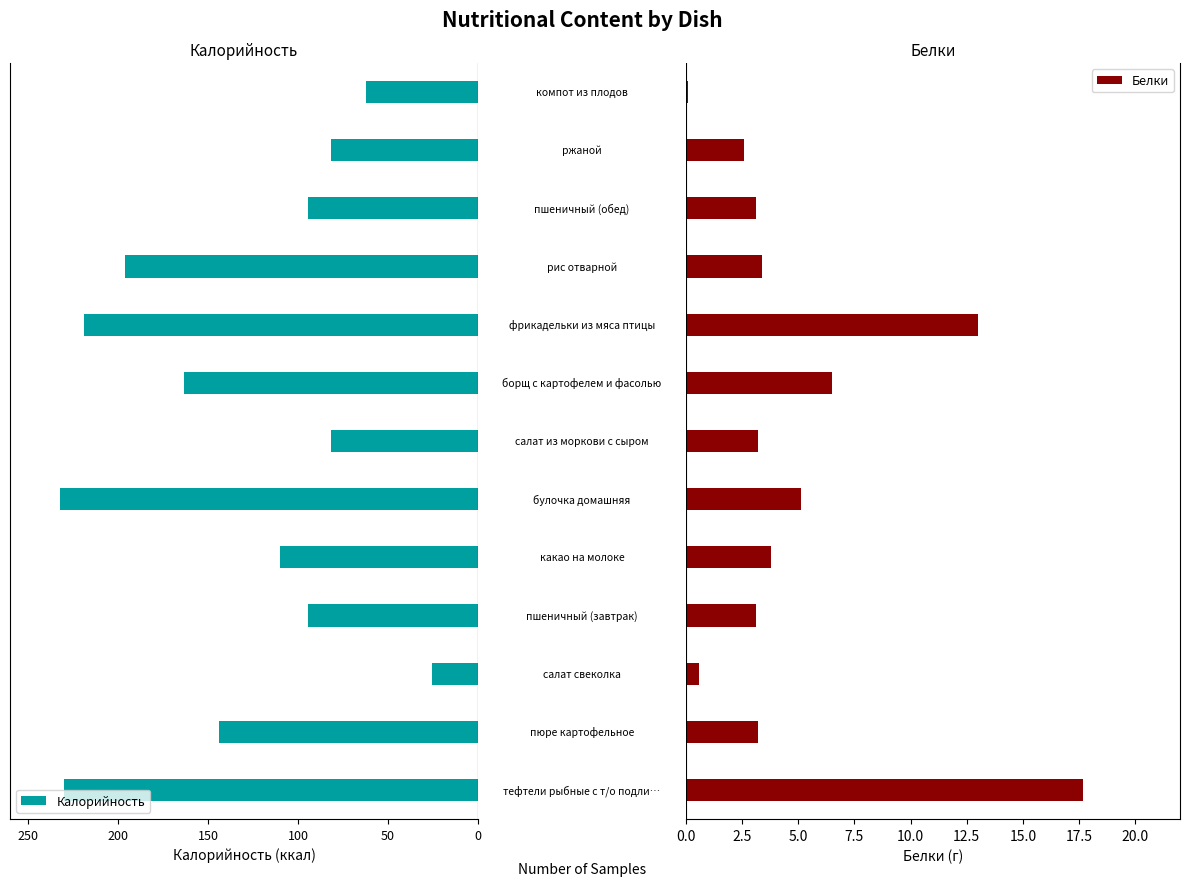

What is the maximum value for Белки?

17.7